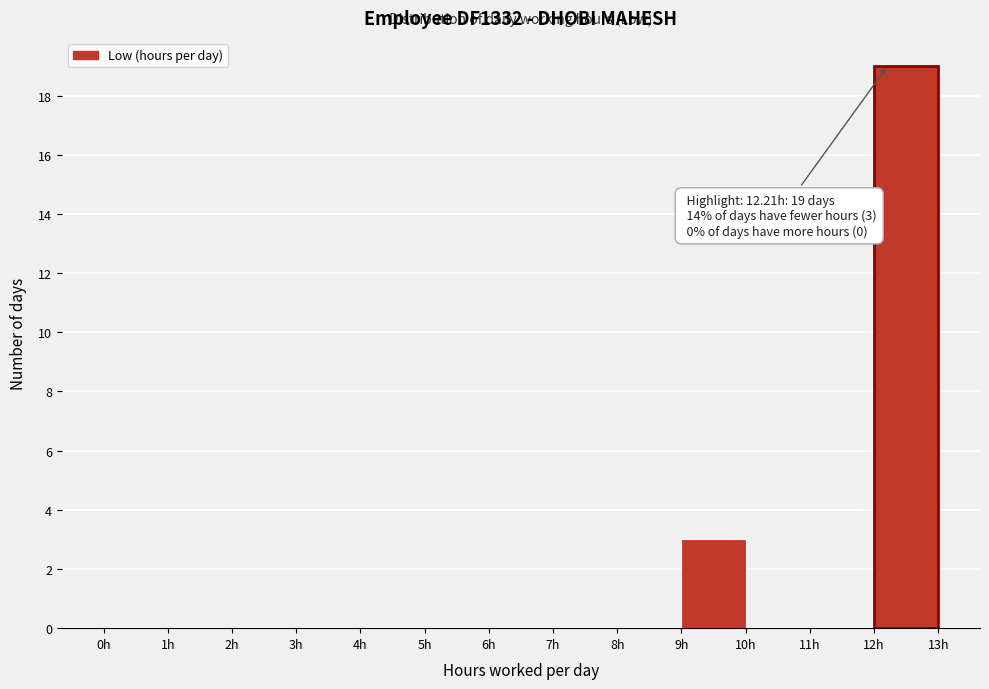

Which range on the x-axis has the tallest bar?

12 to 13